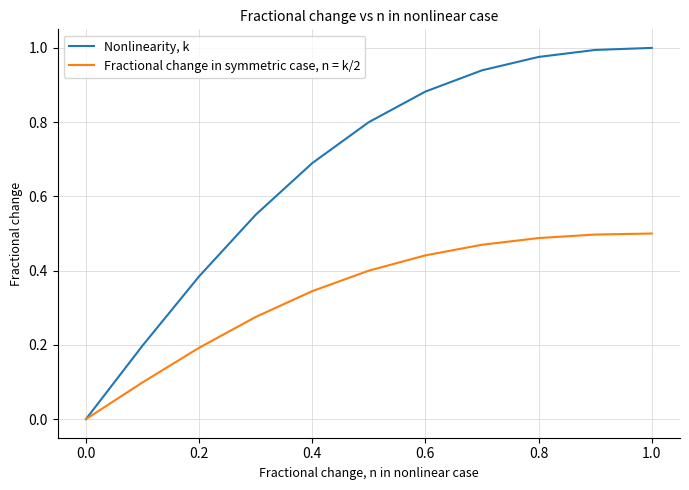

Which series has the widest spread of values?

Nonlinearity, k